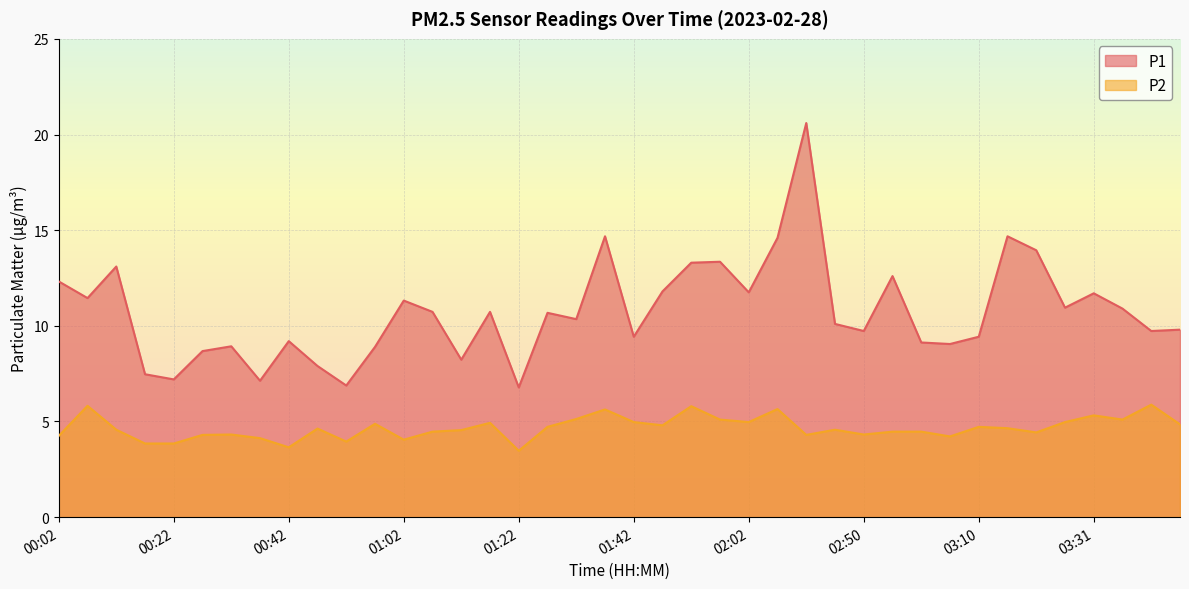

Which series has the largest total across all categories?

P1